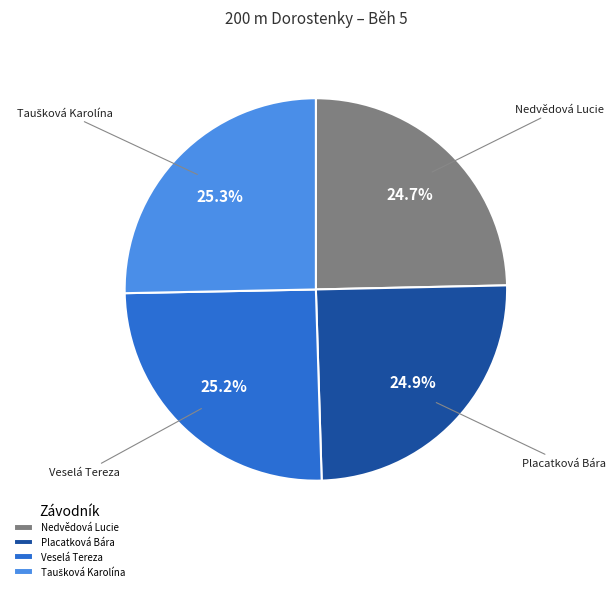

What percentage is NOT represented by Veselá Tereza?

74.8%